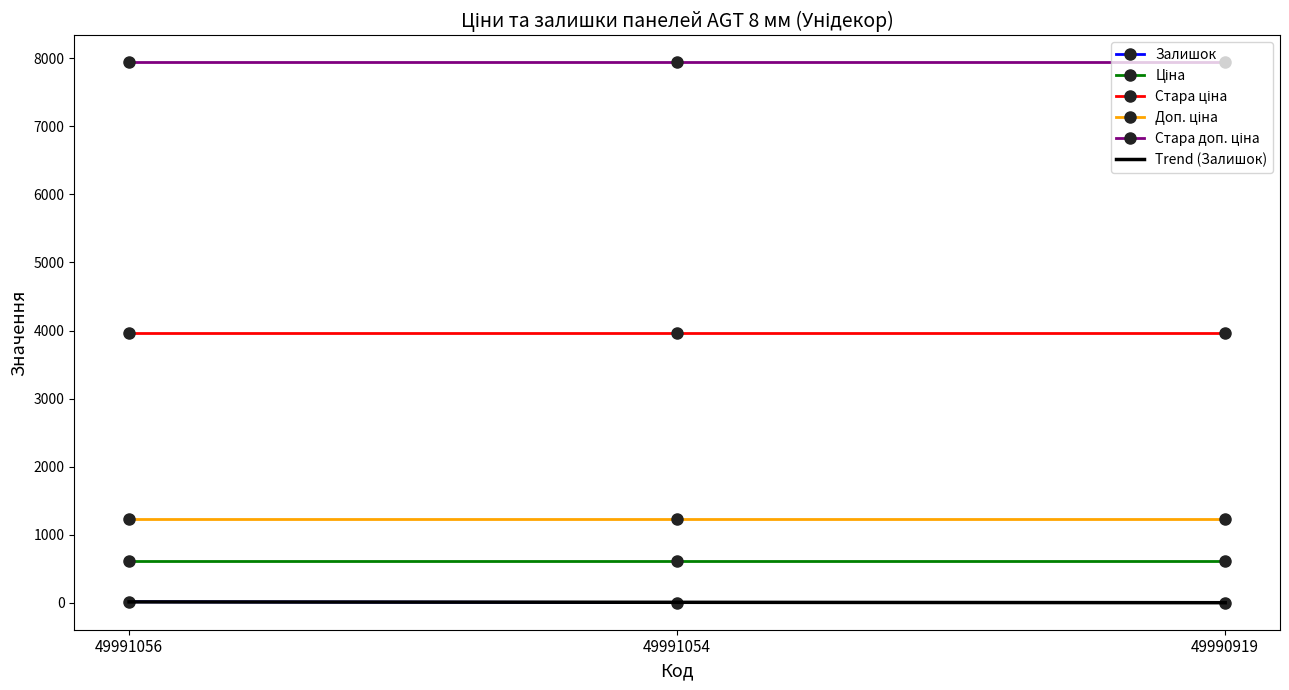

What is the minimum value shown in the chart?

3.0